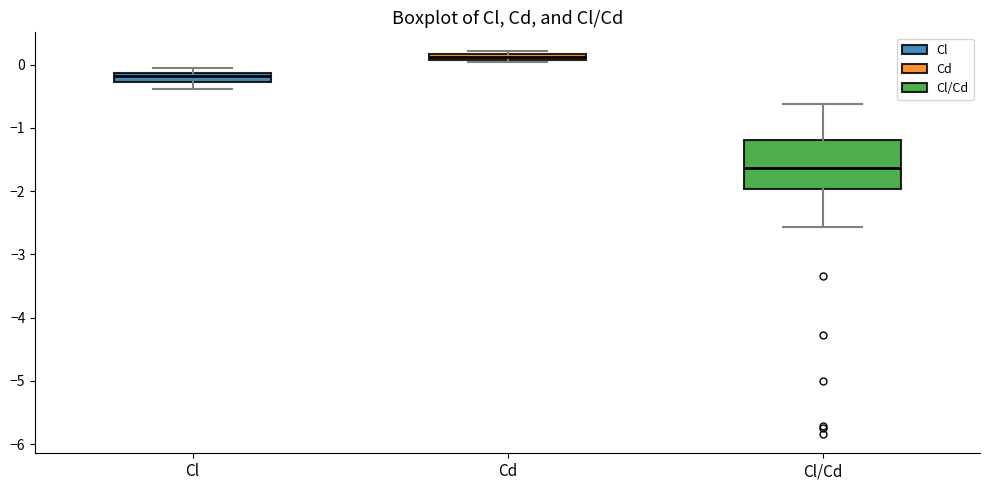

Where does the upper whisker of the box for Cl/Cd end on the y-axis? The values are not printed on the chart, so give them approximately, as read against the axis.

-0.6